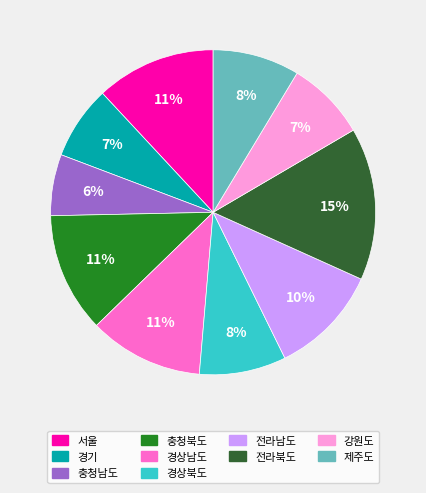

Rank the categories by value from highest to lowest.

전라북도, 서울, 충청북도, 경상남도, 전라남도, 경상북도, 제주도, 강원도, 경기, 충청남도